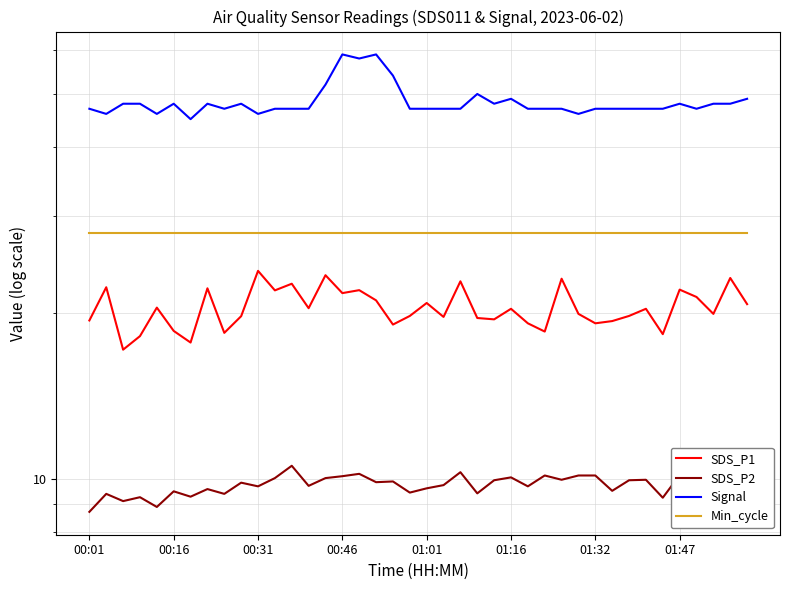

Reading left to right, extract all data points from this chart.

SDS_P1: 19.4	22.3	17.1	18.1	20.4	18.6	17.7	22.2	18.4	19.7	23.9	22.0	22.6	20.4	23.4	21.7	22.0	21.1	19.1	19.8	20.9	19.7	22.8	19.6	19.5	20.4	19.1	18.5	23.1	19.9	19.1	19.3	19.8	20.4	18.3	22.1	21.4	19.9	23.1	20.8
SDS_P2: 8.7	9.4	9.1	9.2	8.9	9.5	9.3	9.6	9.4	9.8	9.7	10.0	10.6	9.7	10.0	10.1	10.2	9.8	9.9	9.4	9.6	9.7	10.3	9.4	9.9	10.1	9.7	10.1	9.9	10.1	10.1	9.5	9.9	9.9	9.2	10.2	10.1	9.8	10.3	9.7
Signal: 47.0	46.0	48.0	48.0	46.0	48.0	45.0	48.0	47.0	48.0	46.0	47.0	47.0	47.0	52.0	59.0	58.0	59.0	54.0	47.0	47.0	47.0	47.0	50.0	48.0	49.0	47.0	47.0	47.0	46.0	47.0	47.0	47.0	47.0	47.0	48.0	47.0	48.0	48.0	49.0
Min_cycle: 28.0	28.0	28.0	28.0	28.0	28.0	28.0	28.0	28.0	28.0	28.0	28.0	28.0	28.0	28.0	28.0	28.0	28.0	28.0	28.0	28.0	28.0	28.0	28.0	28.0	28.0	28.0	28.0	28.0	28.0	28.0	28.0	28.0	28.0	28.0	28.0	28.0	28.0	28.0	28.0